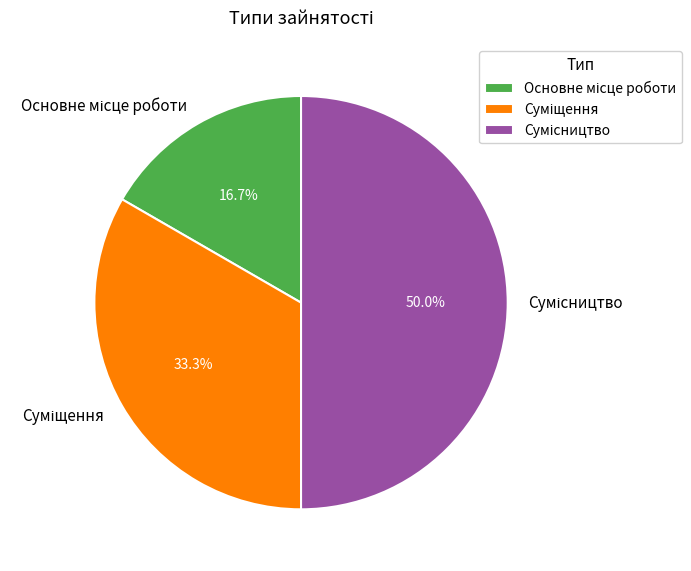

Is Основне місце роботи the majority of the pie?

No